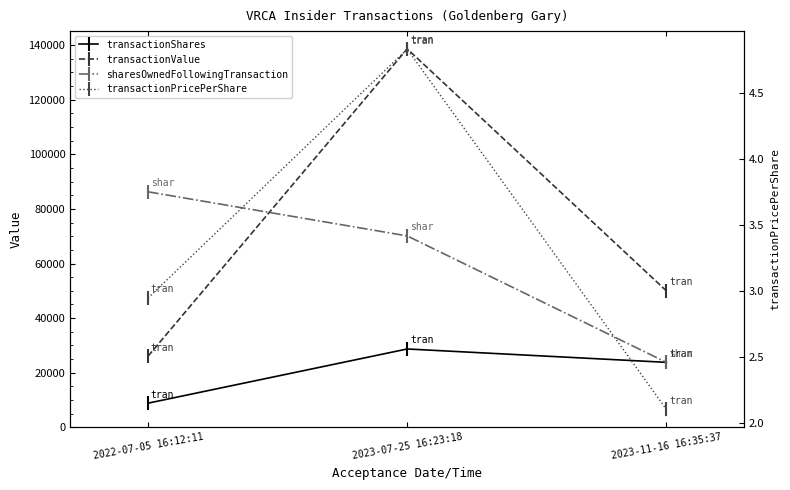

Rank the series by their maximum value, from lowest to highest.

transactionPricePerShare, transactionShares, sharesOwnedFollowingTransaction, transactionValue